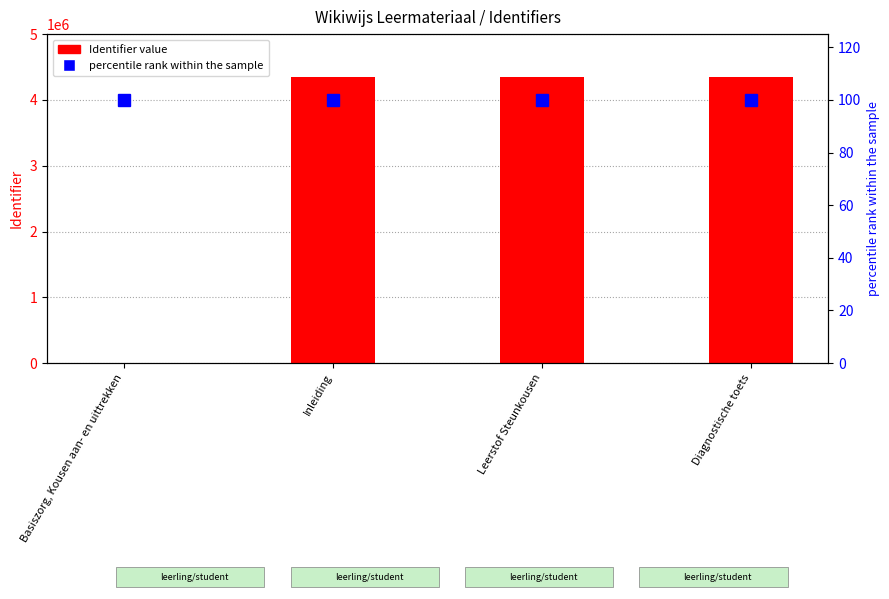

Read the Identifier value value at Leerstof Steunkousen.

4342395